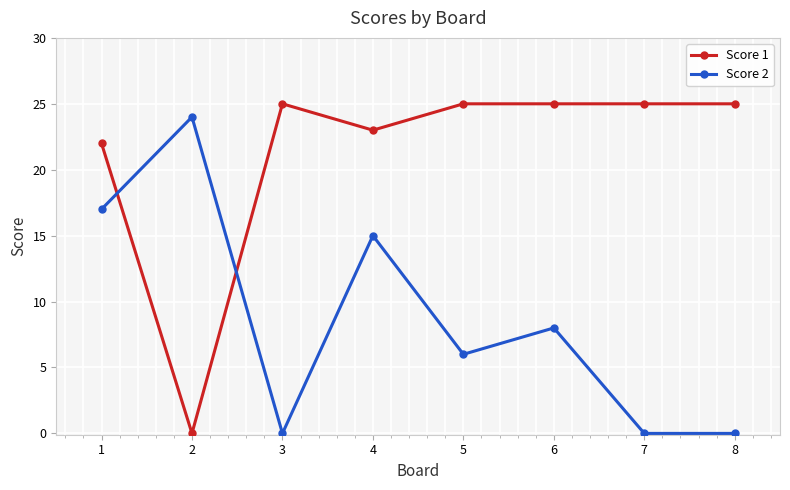

What is the difference between the second highest and second lowest values in the Score 2 series?

17